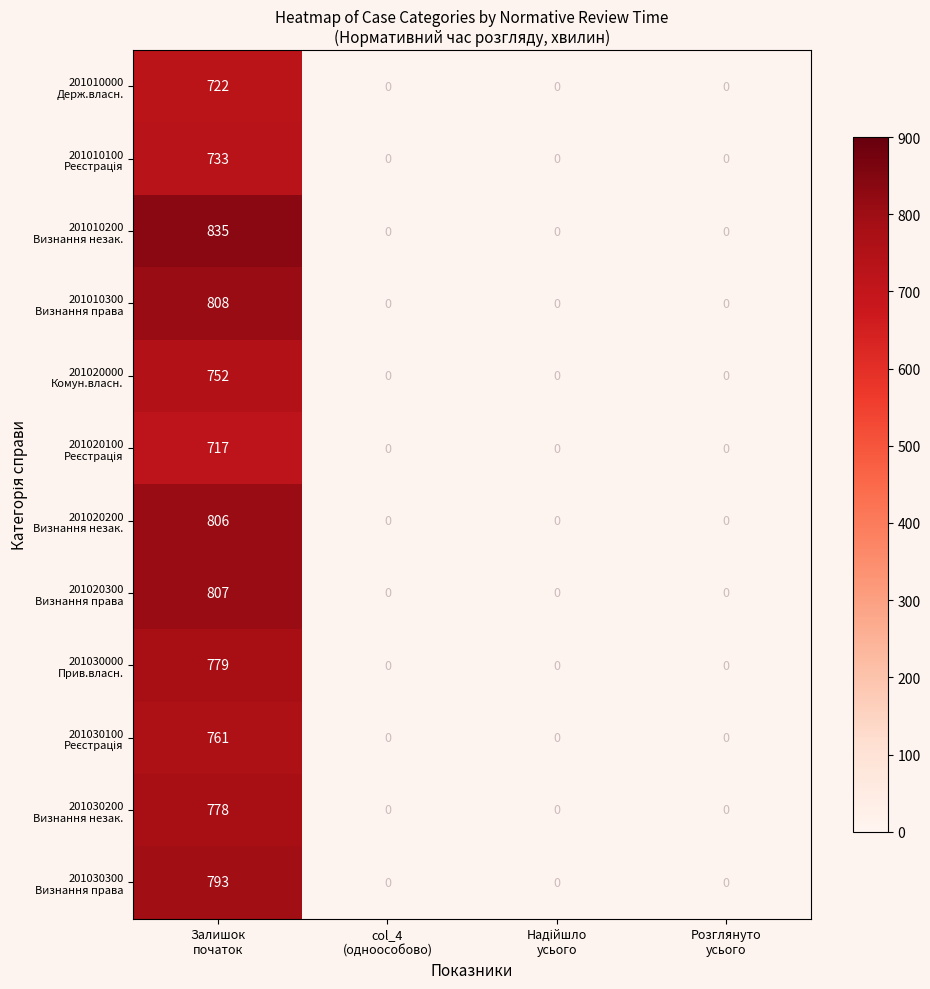

What is the greatest value displayed?

835.0